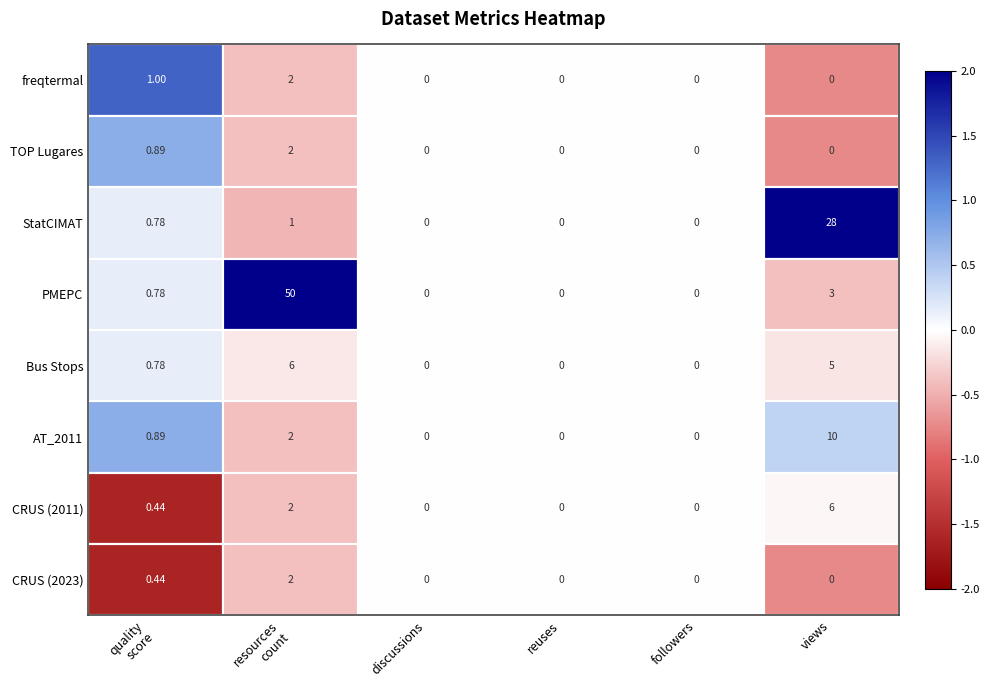

Count the number of data series in this chart.

8